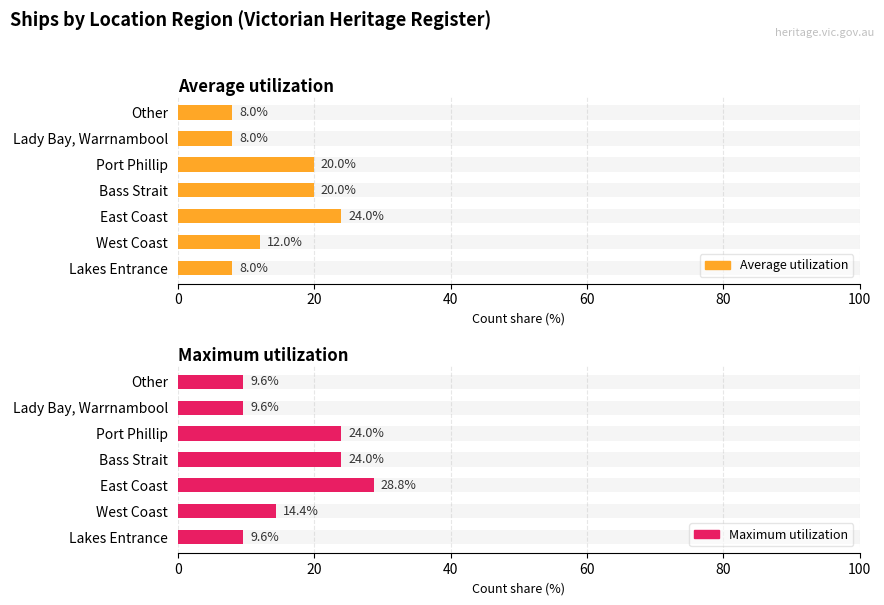

How many groups of bars are there?

7